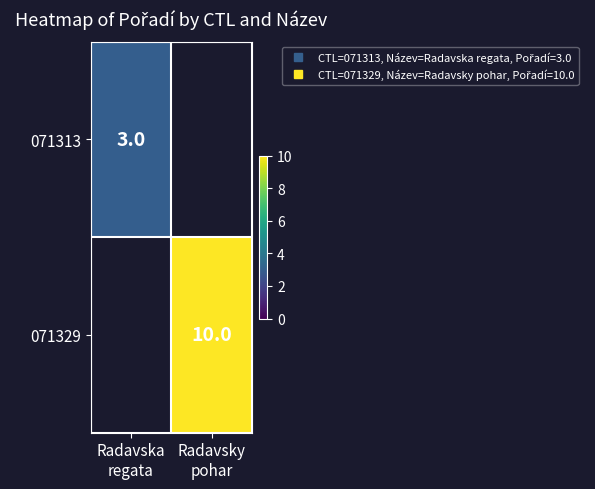

Rank the series by their maximum value, from lowest to highest.

071313, 071329